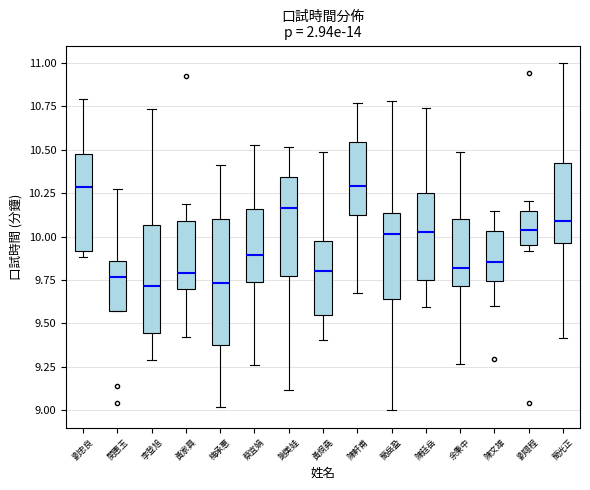

Which box is the tallest, from its lower edge to its upper edge?

梅承惠